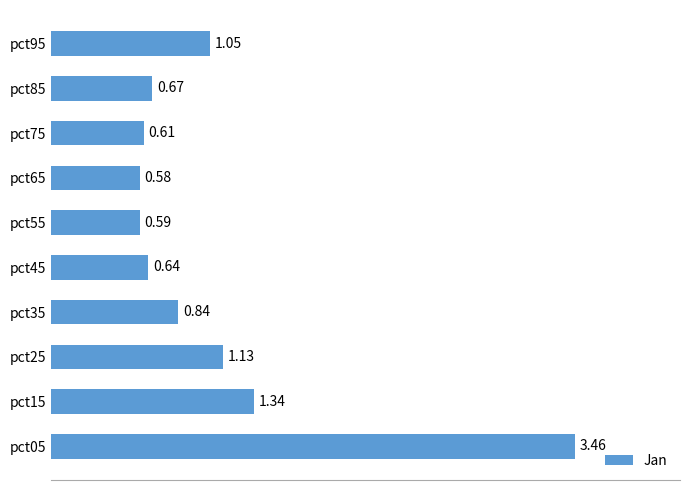

Rank the categories by value from highest to lowest.

pct05, pct15, pct25, pct95, pct35, pct85, pct45, pct75, pct55, pct65